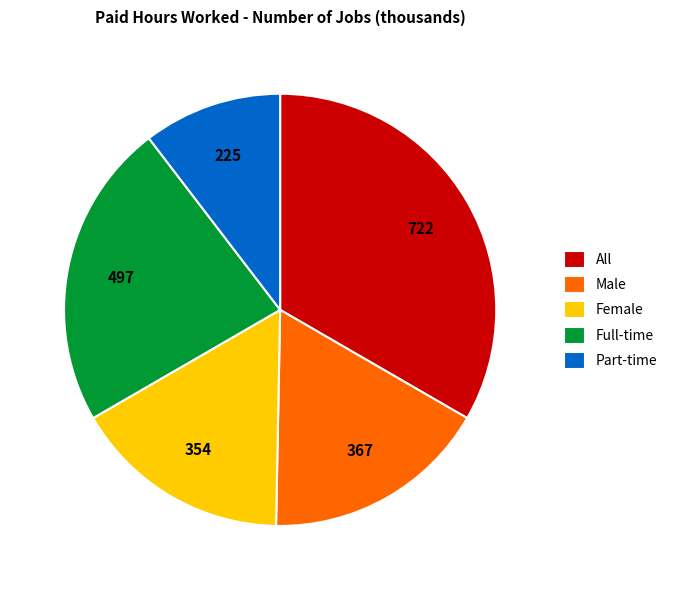

Which slice is the largest?

All